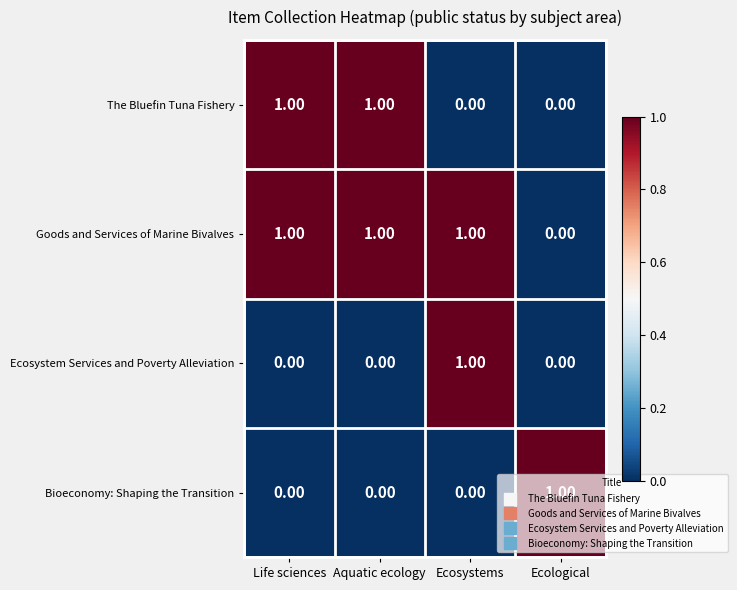

Which category has the highest value in the Bioeconomy: Shaping the Transition series?

Ecological